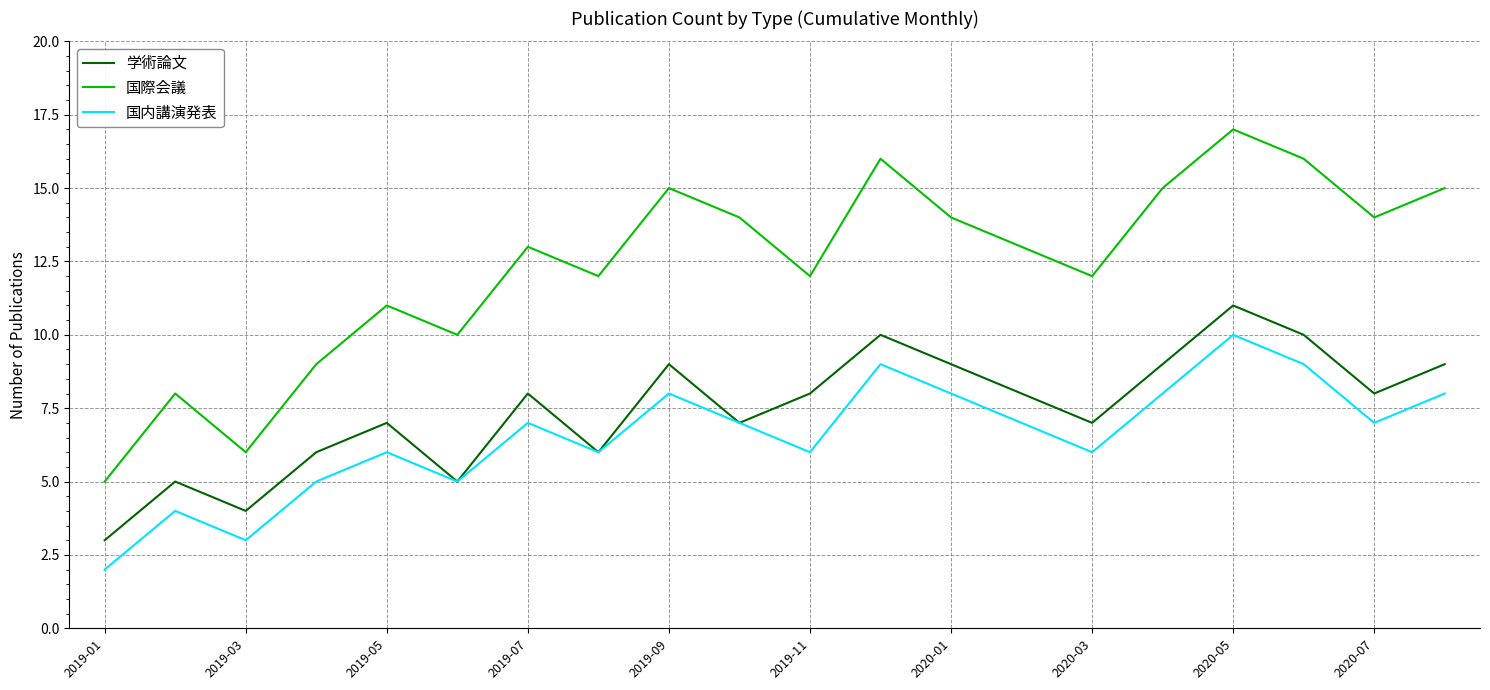

List the series in order of their peak value, highest first.

国際会議, 学術論文, 国内講演発表